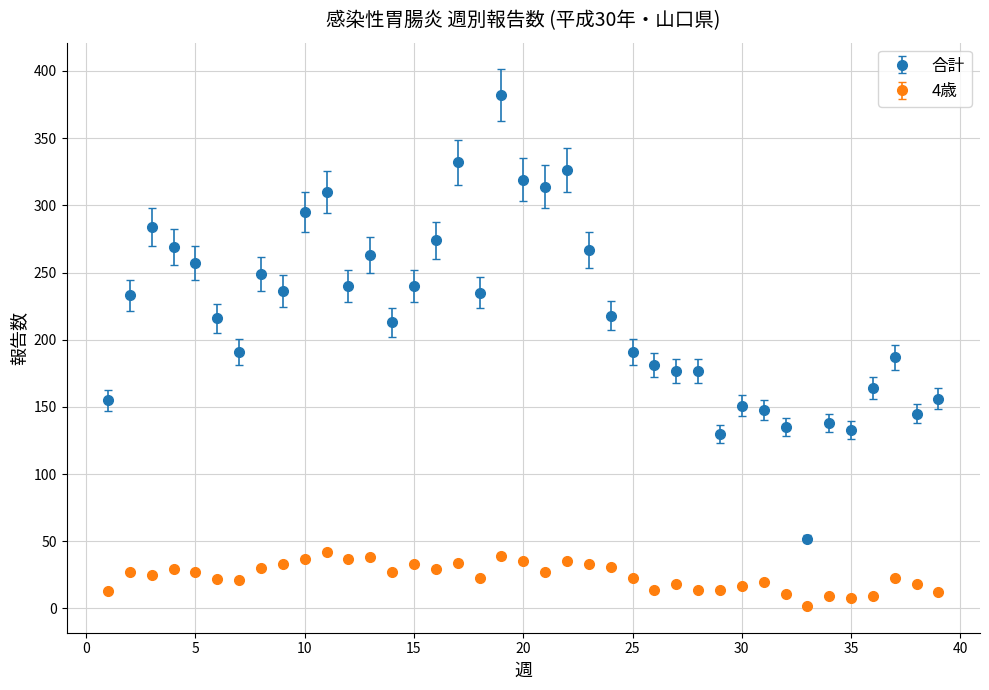

What are all the series names shown in the legend?

合計, 4歳